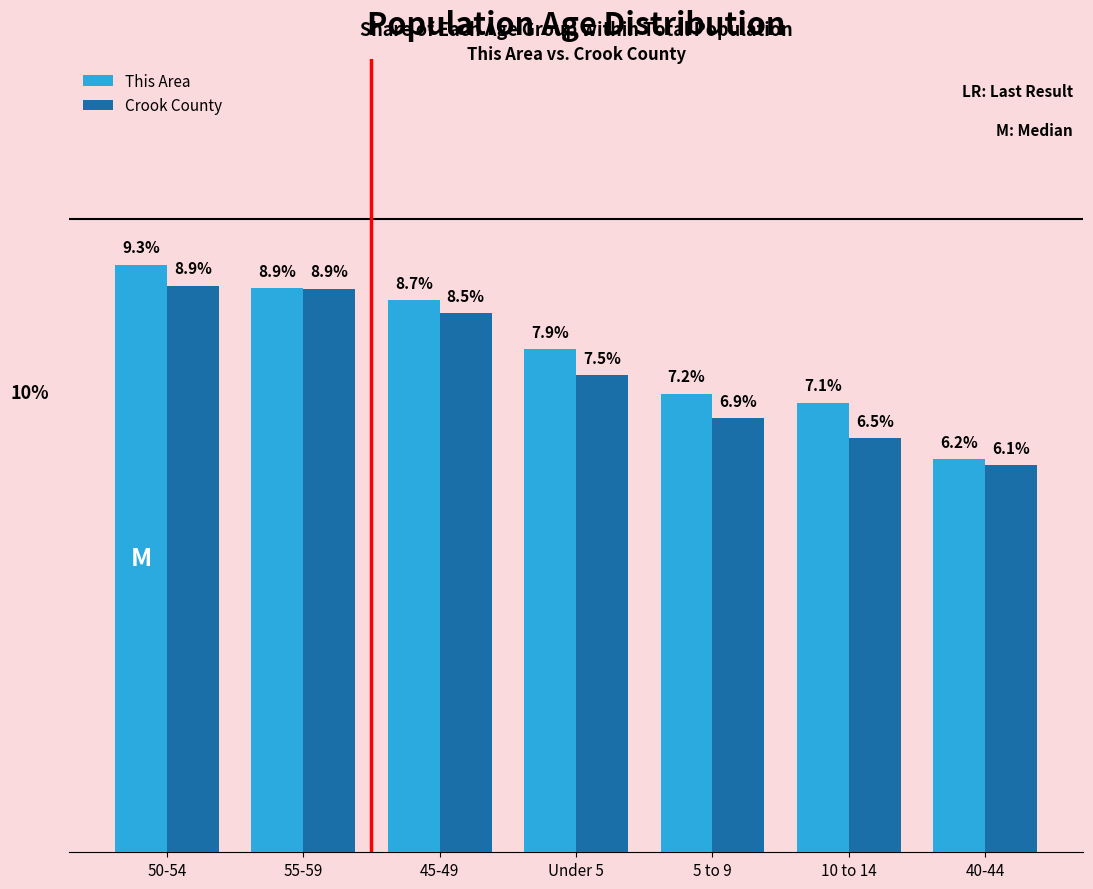

List the series in order of their overall mean, highest first.

This Area, Crook County